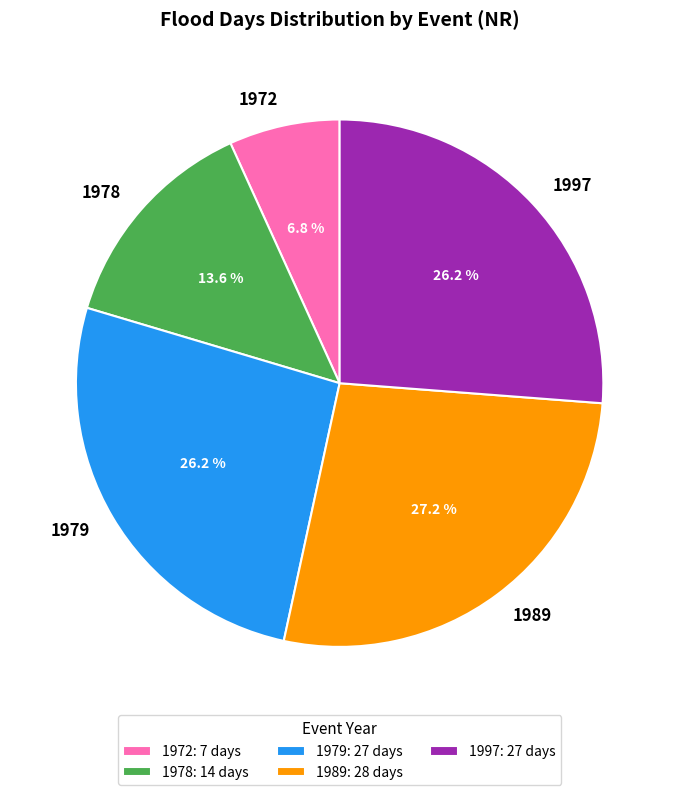

Count the number of slices in the pie.

5